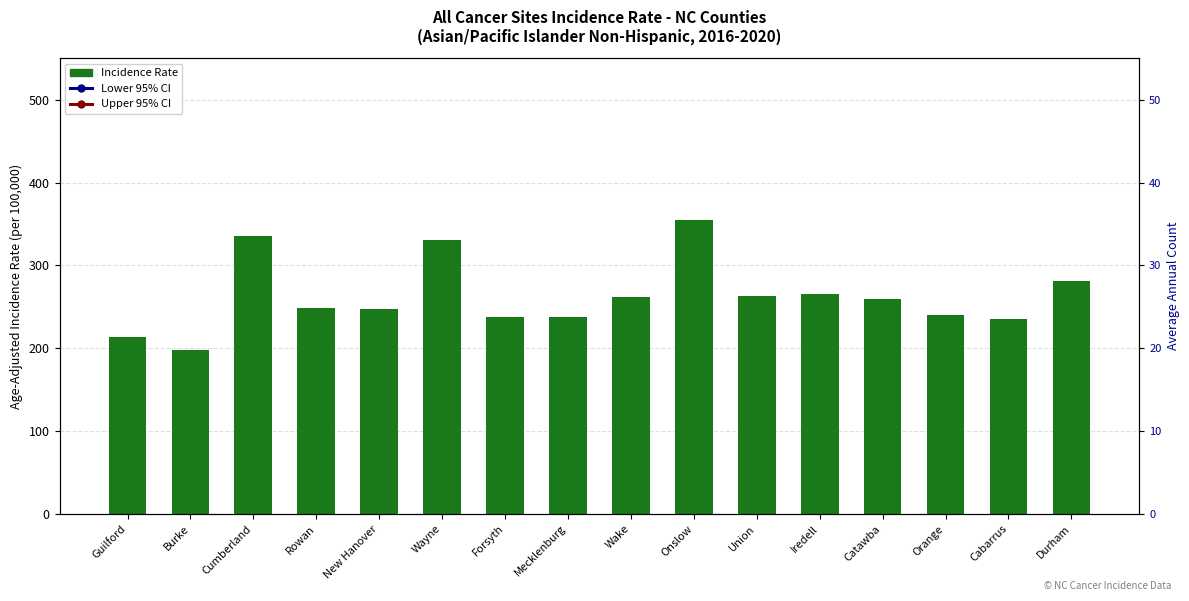

Where does the Lower 95% CI series first go above 191?

Cumberland